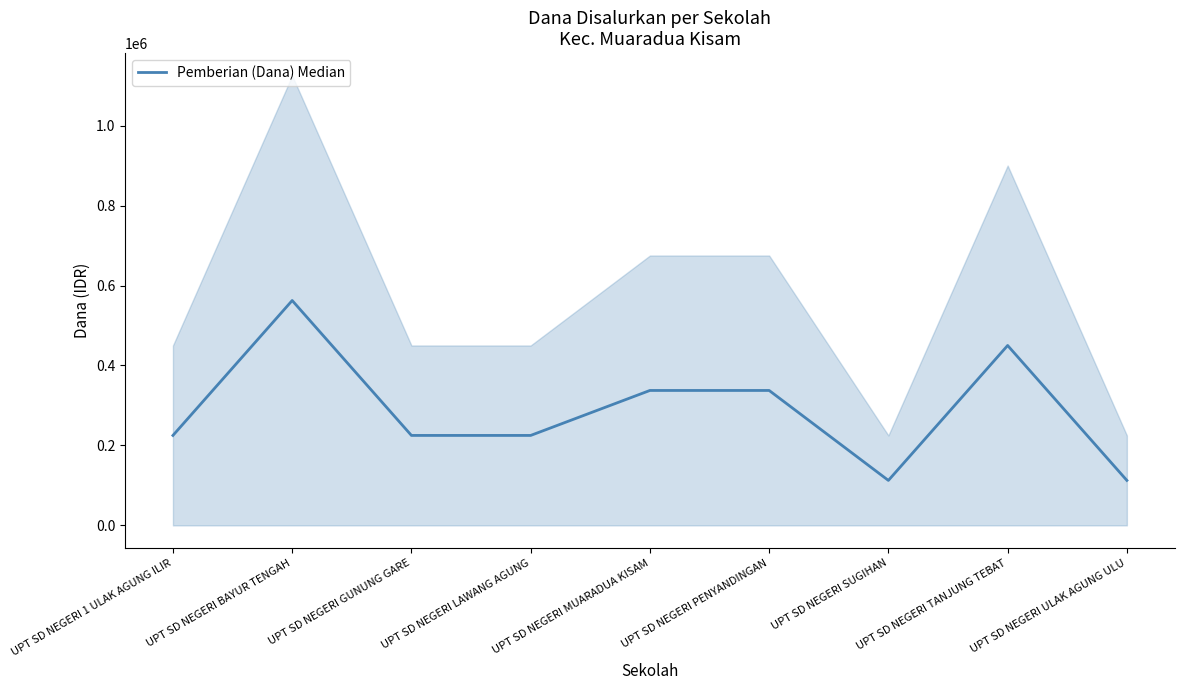

Reading left to right, transcribe all the data shown in this chart.

225000	562500	225000	225000	337500	337500	112500	450000	112500